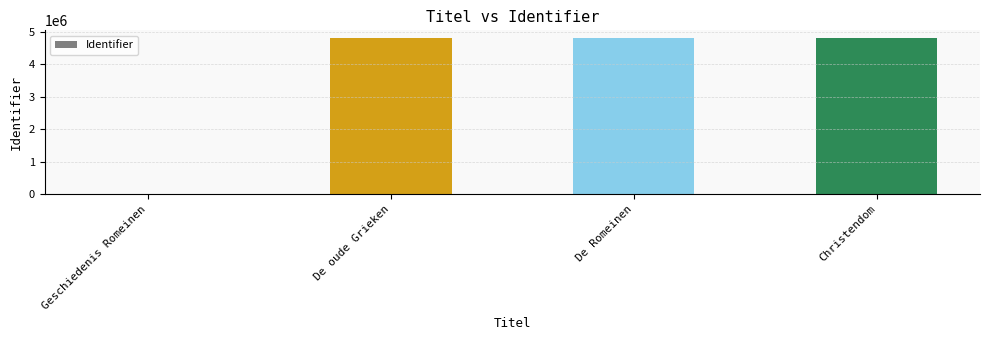

Approximately how many times larger is the value at De Romeinen compared to Christendom?

1.0